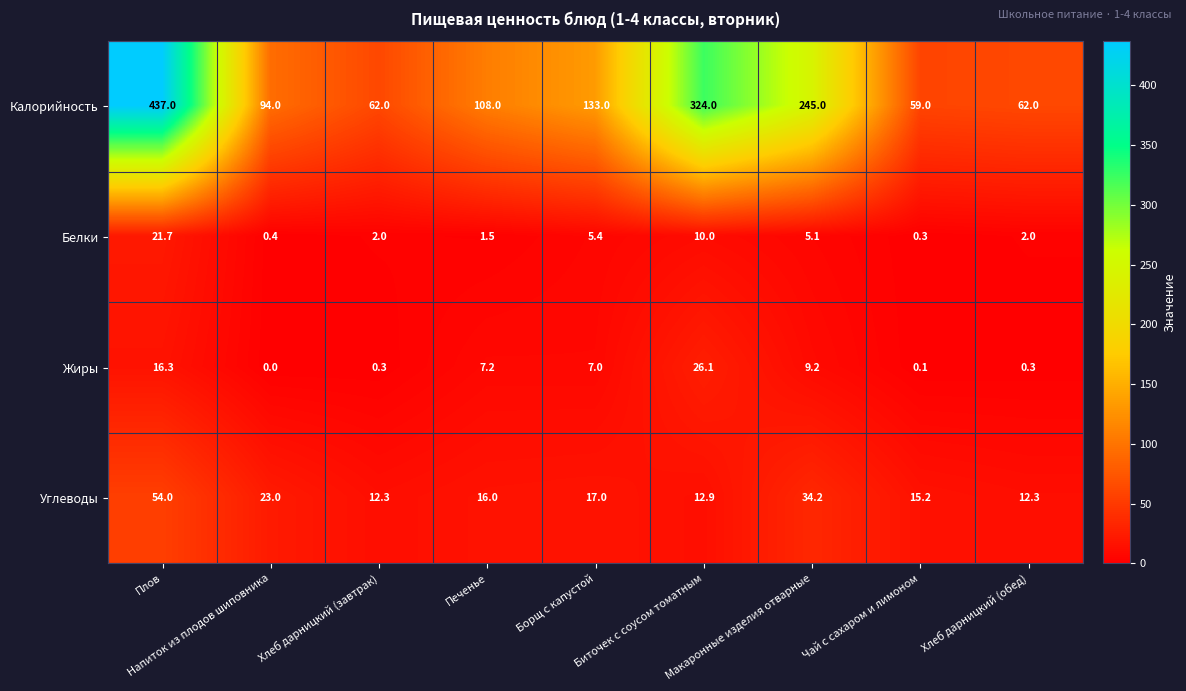

Which category has the highest value across all series?

Плов